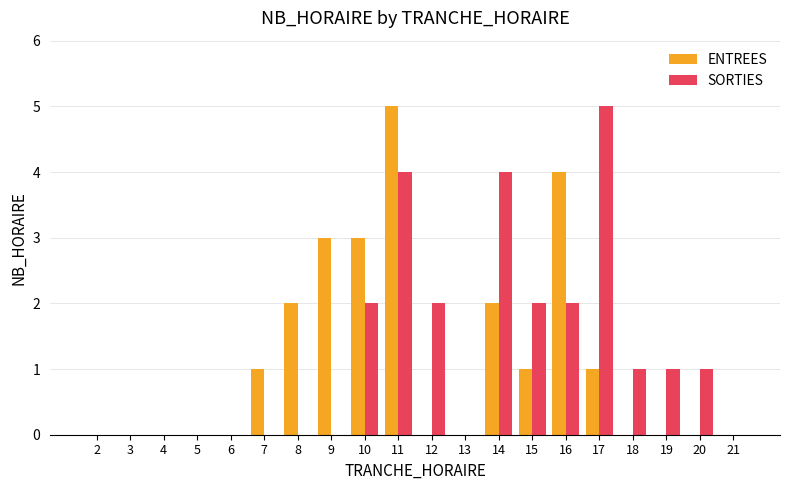

At which category is the sum across all series the highest?

11